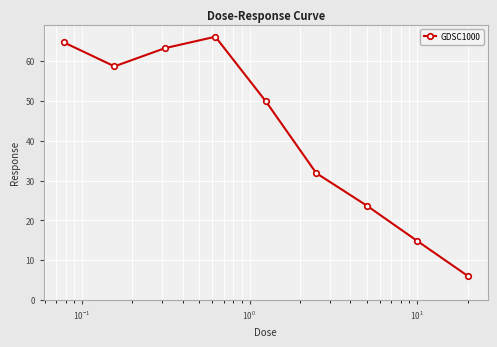

What is the sum of all values?

379.2